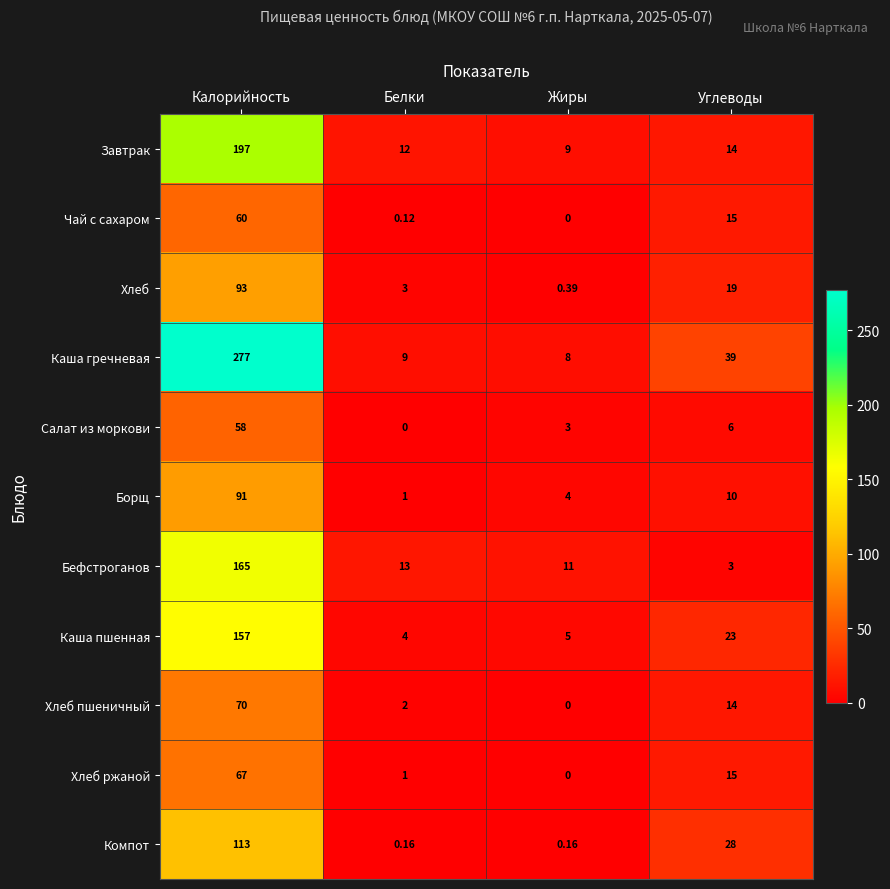

List the labels in order of Завтрак value, smallest first.

Жиры, Белки, Углеводы, Калорийность